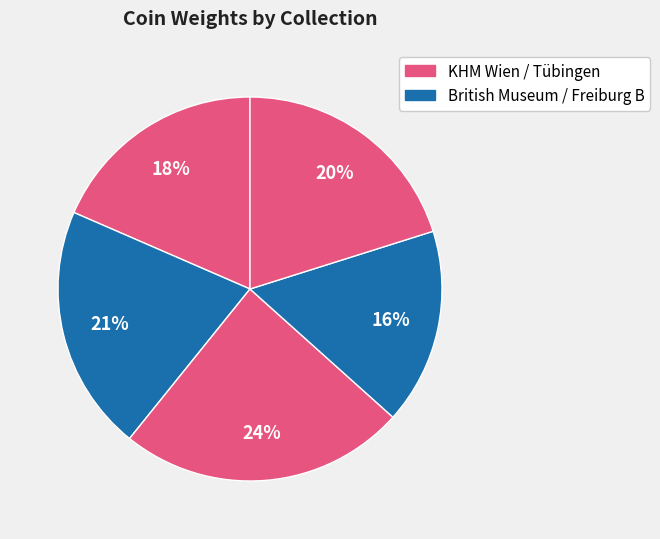

Count the number of slices in the pie.

5